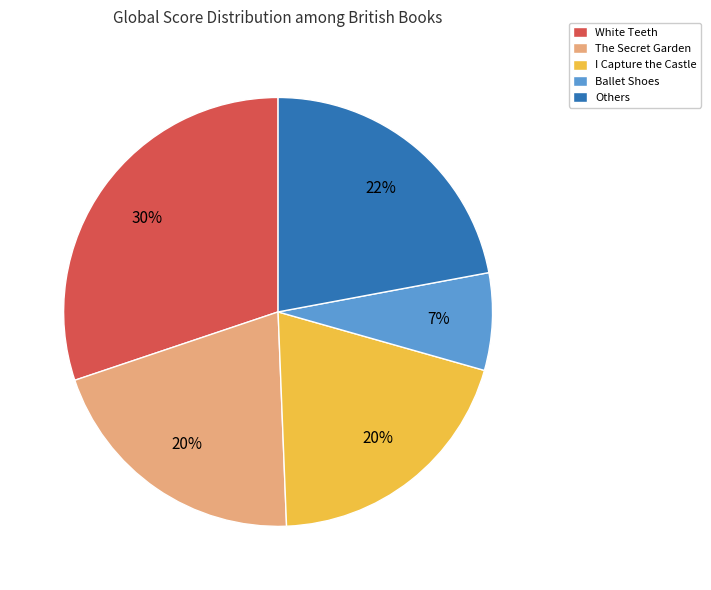

The The Secret Garden slice represents 6% of the pie. True or false?

False